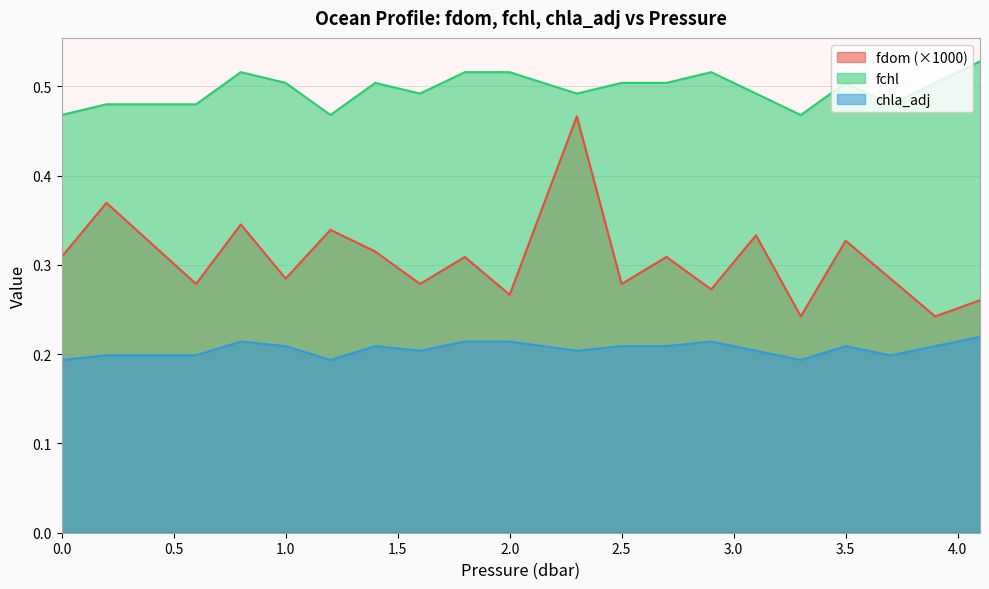

What is the label of the 16th point from the left?

3.3